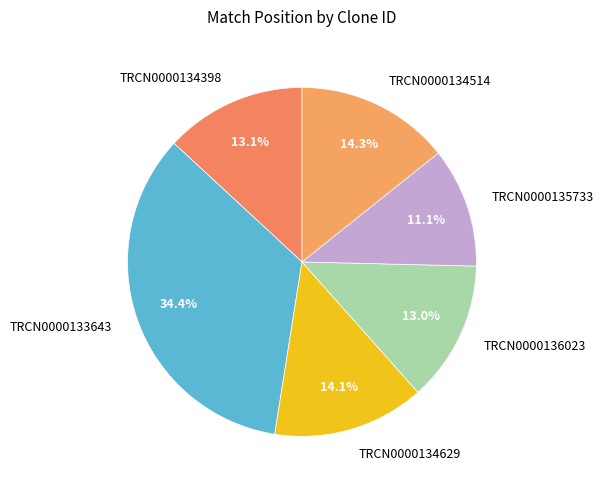

Which slice is the largest?

TRCN0000133643